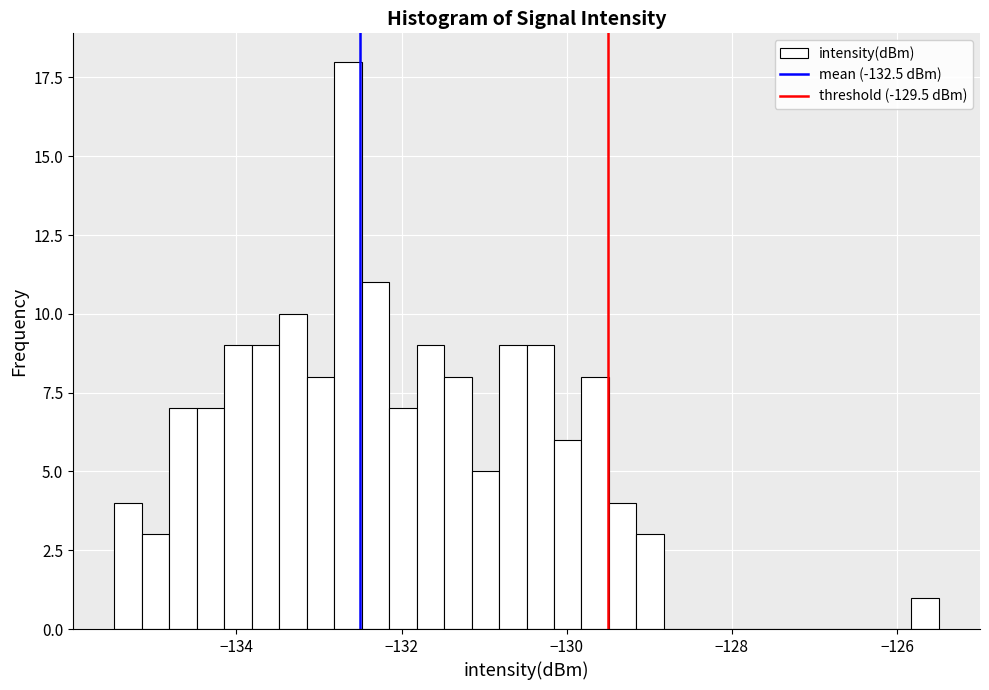

Around what value on the x-axis is the tallest bar? Give the approximate position of its centre, as read against the axis.

-132.6